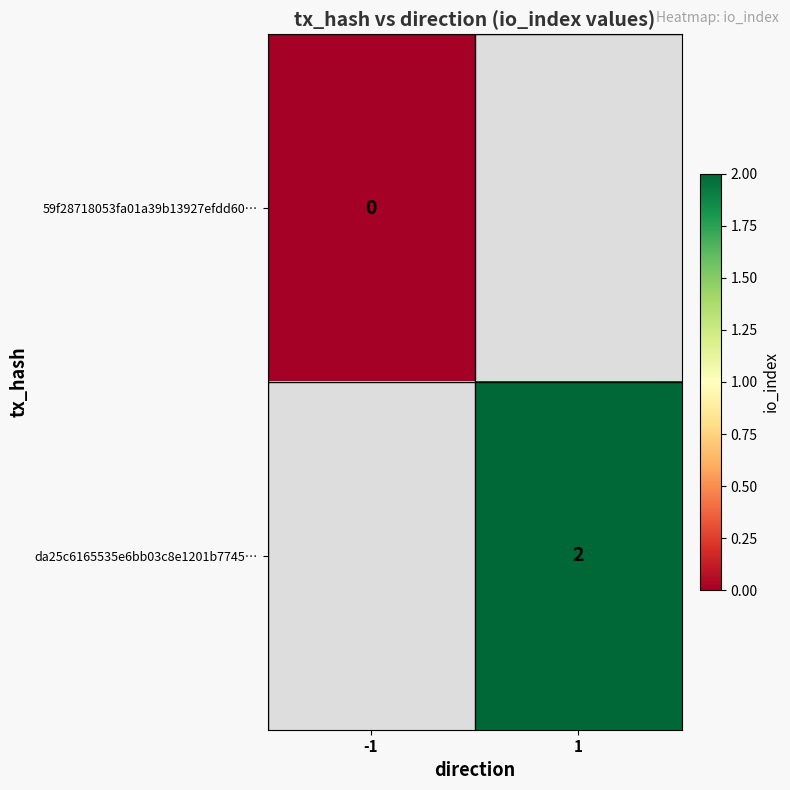

The value of da25c6165535e6bb03c8e1201b7745… at 1 is 2. True or false?

True